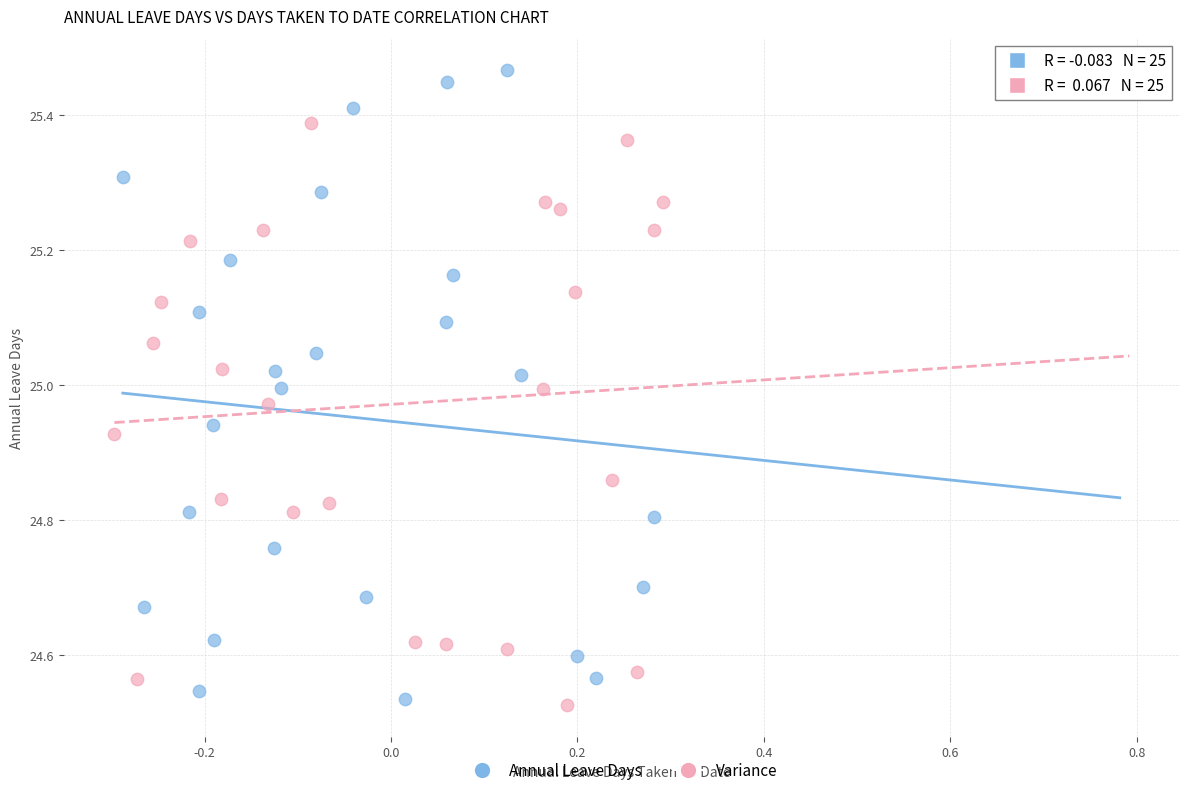

Which series contains the highest Y value?

Annual Leave Days